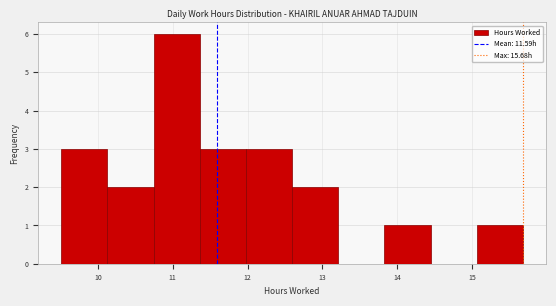

Reading left to right, list every bar in this chart as the range it spans on the x-axis followed by its height. Neither the bar edges nor the heights are printed on the chart, so give them approximately, as read against the axes.

9.5 to 10.1: 3
10.1 to 10.7: 2
10.7 to 11.4: 6
11.4 to 12.0: 3
12.0 to 12.6: 3
12.6 to 13.2: 2
13.2 to 13.8: 0
13.8 to 14.4: 1
14.4 to 15.1: 0
15.1 to 15.7: 1